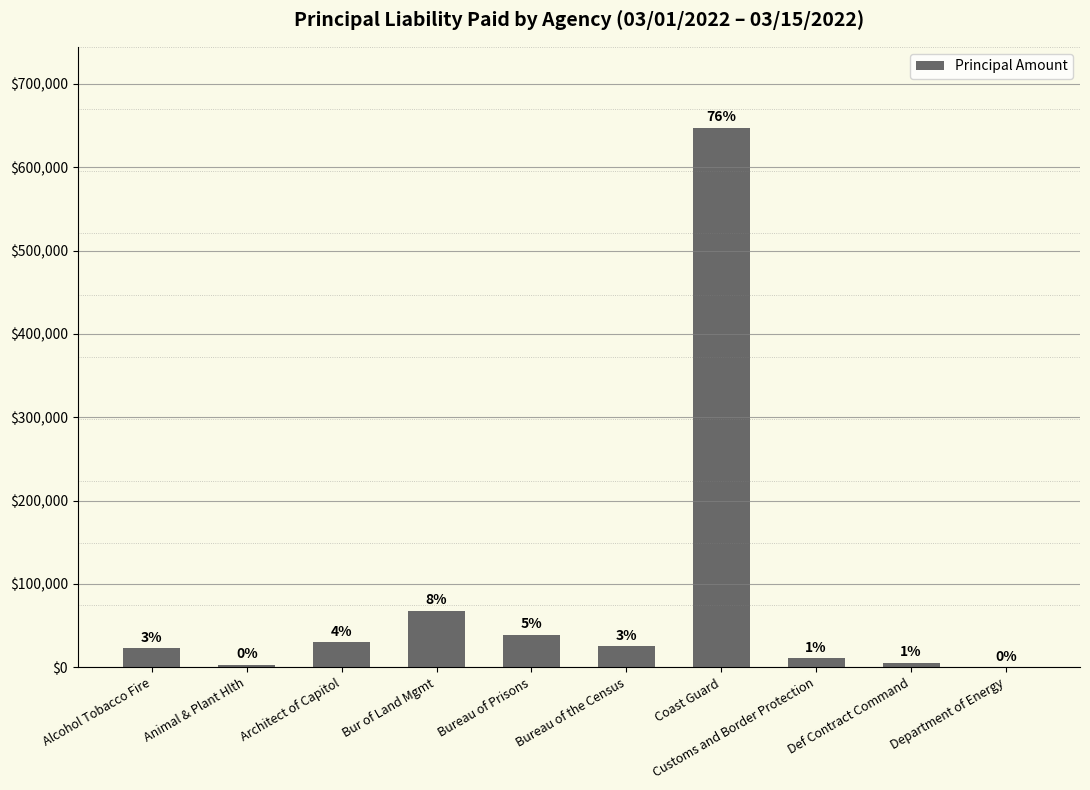

Are the bars horizontal?

No